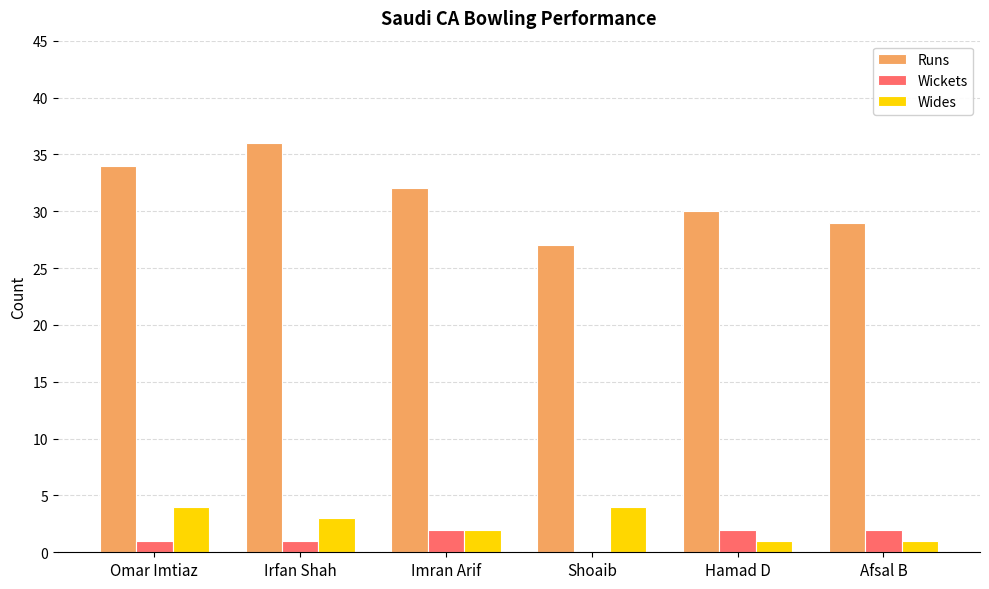

What is the average value of the Wickets series?

1